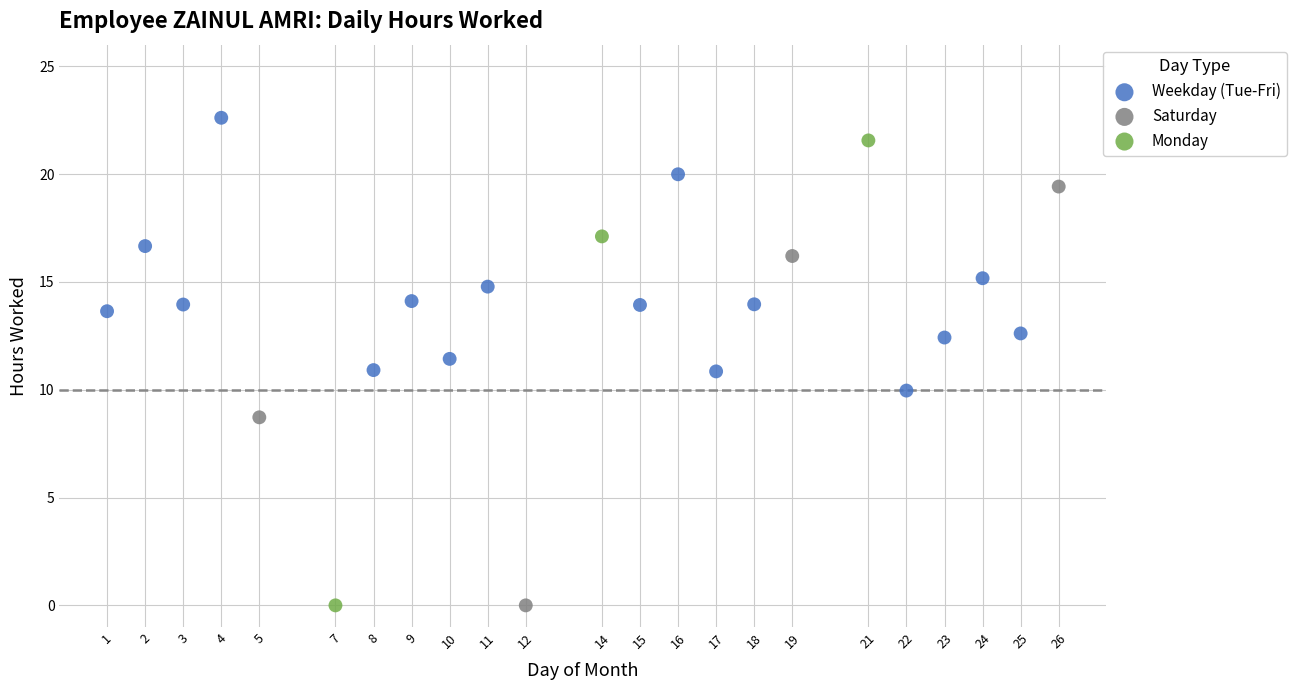

Which series has the widest spread of Y values?

Monday